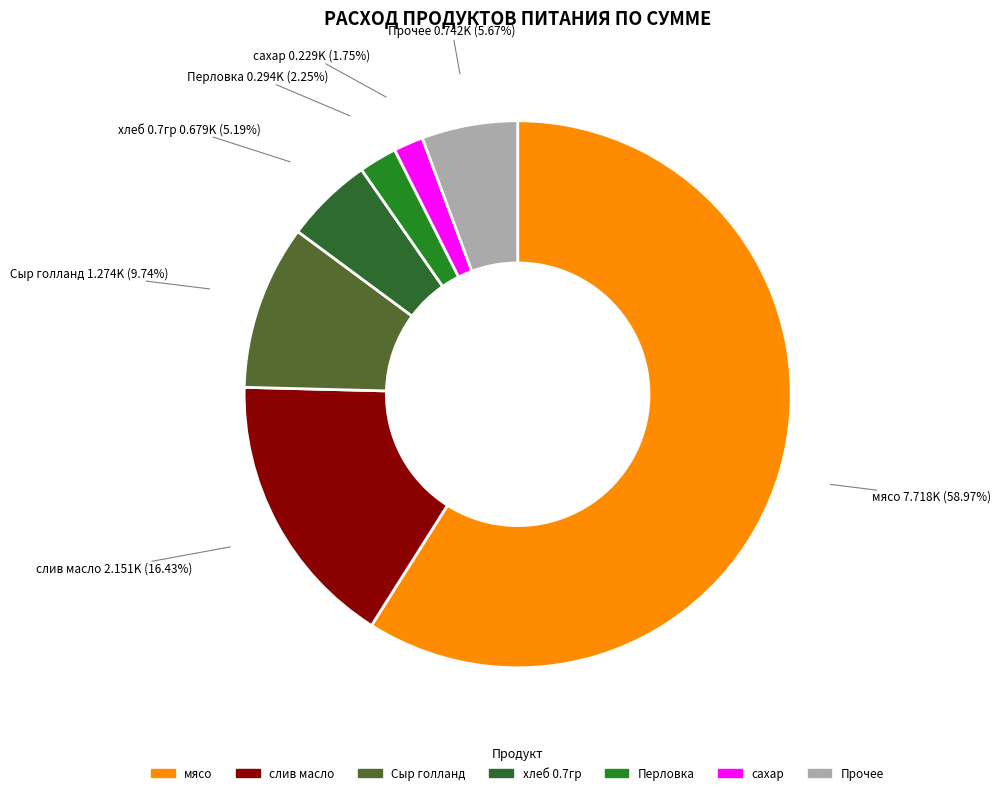

How many slices are in this pie chart?

7